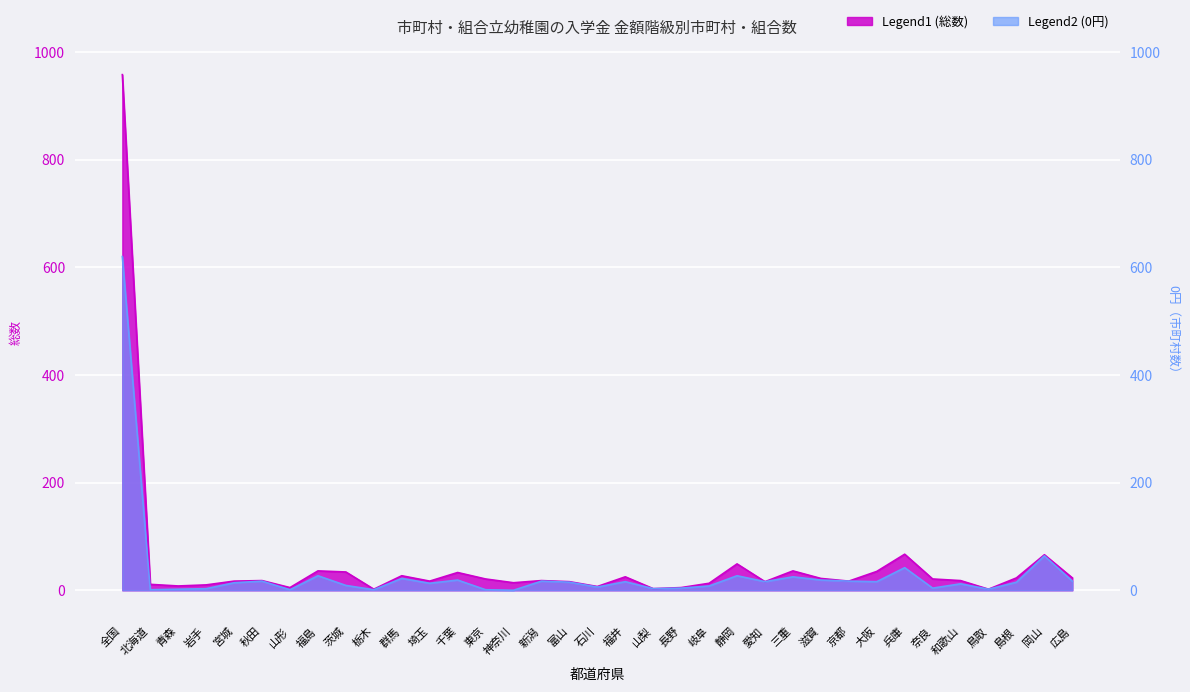

At which category does 総数 reach its first local peak?

秋田